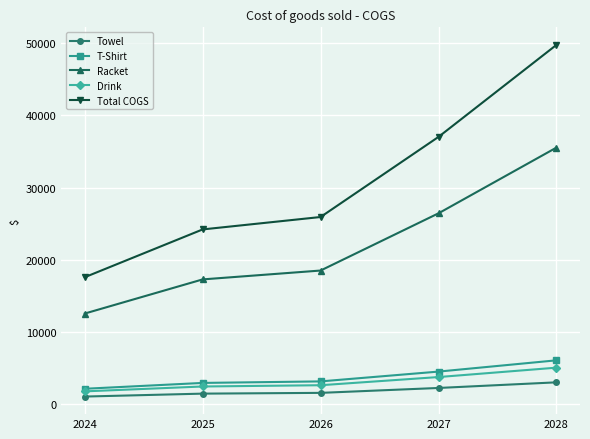

Where does the Towel series first go above 1587?

2026